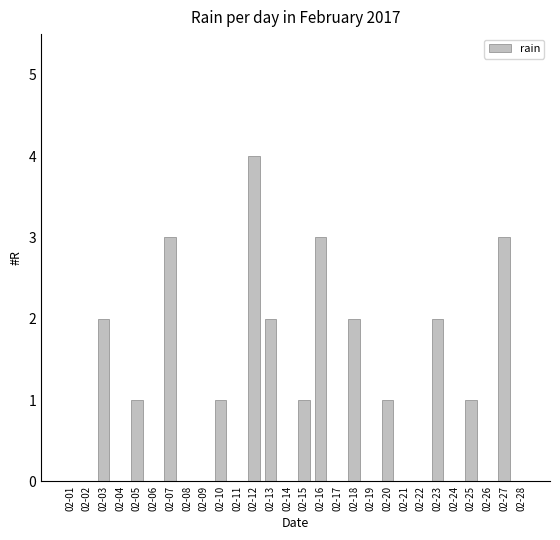

The chart shows a value of 1 at 02-05. True or false?

True